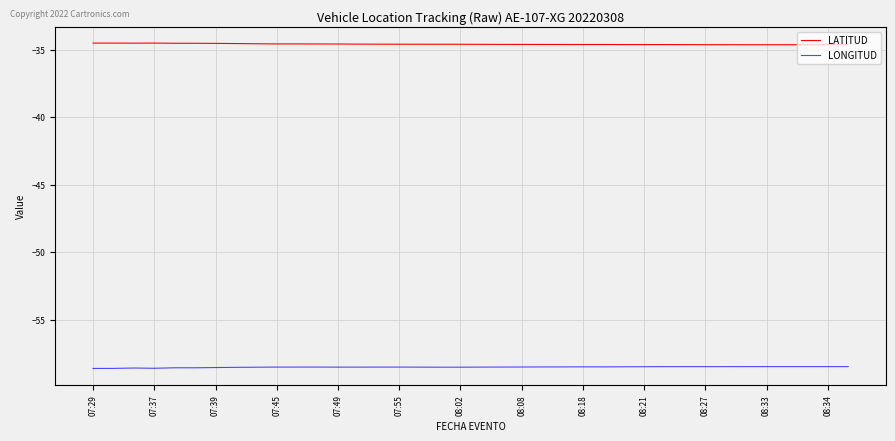

Which series has the largest total across all categories?

LATITUD